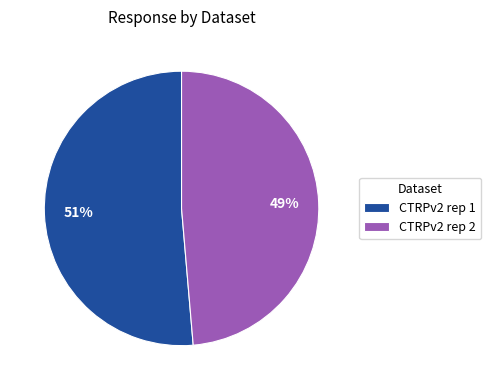

Is it true that CTRPv2 rep 1 is 51% of the pie?

True